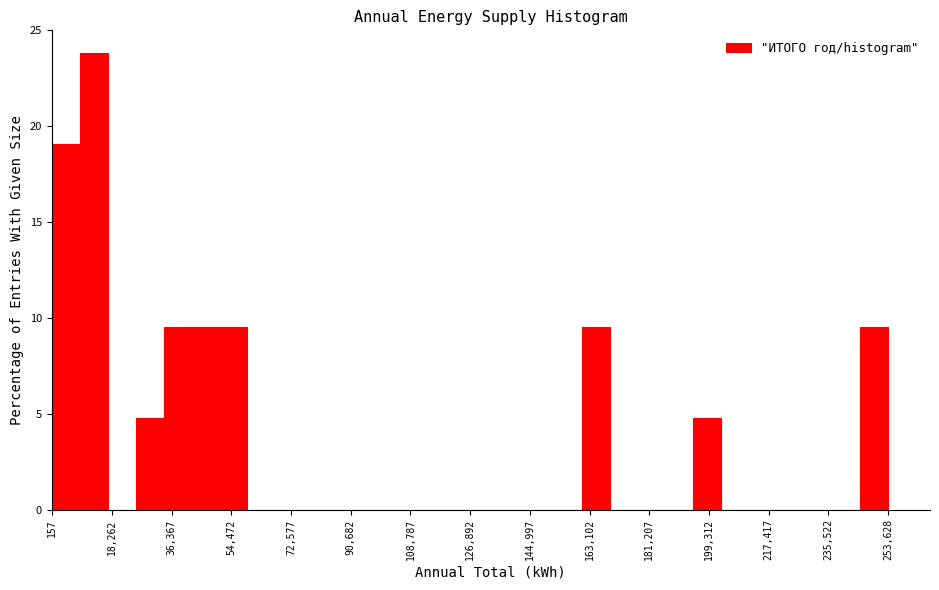

Reading left to right, transcribe this chart: for each bar, give the range it covers on the x-axis and its height. Neither the bar edges nor the heights are printed on the chart, so give them approximately, as read against the axes.

0 to 8000: 19.0
8000 to 18000: 24.0
18000 to 26000: 0
26000 to 34000: 5.0
34000 to 42000: 9.5
42000 to 50000: 9.5
50000 to 60000: 9.5
60000 to 68000: 0
68000 to 76000: 0
76000 to 84000: 0
84000 to 94000: 0
94000 to 102000: 0
102000 to 110000: 0
110000 to 118000: 0
118000 to 126000: 0
126000 to 136000: 0
136000 to 144000: 0
144000 to 152000: 0
152000 to 160000: 0
160000 to 170000: 9.5
170000 to 178000: 0
178000 to 186000: 0
186000 to 194000: 0
194000 to 202000: 5.0
202000 to 212000: 0
212000 to 220000: 0
220000 to 228000: 0
228000 to 236000: 0
236000 to 246000: 0
246000 to 254000: 9.5